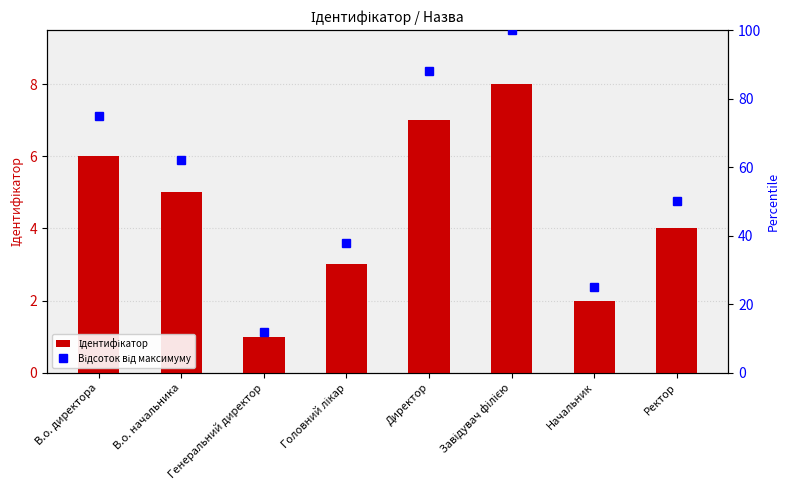

Is it true that Ідентифікатор equals 7 at Директор?

True